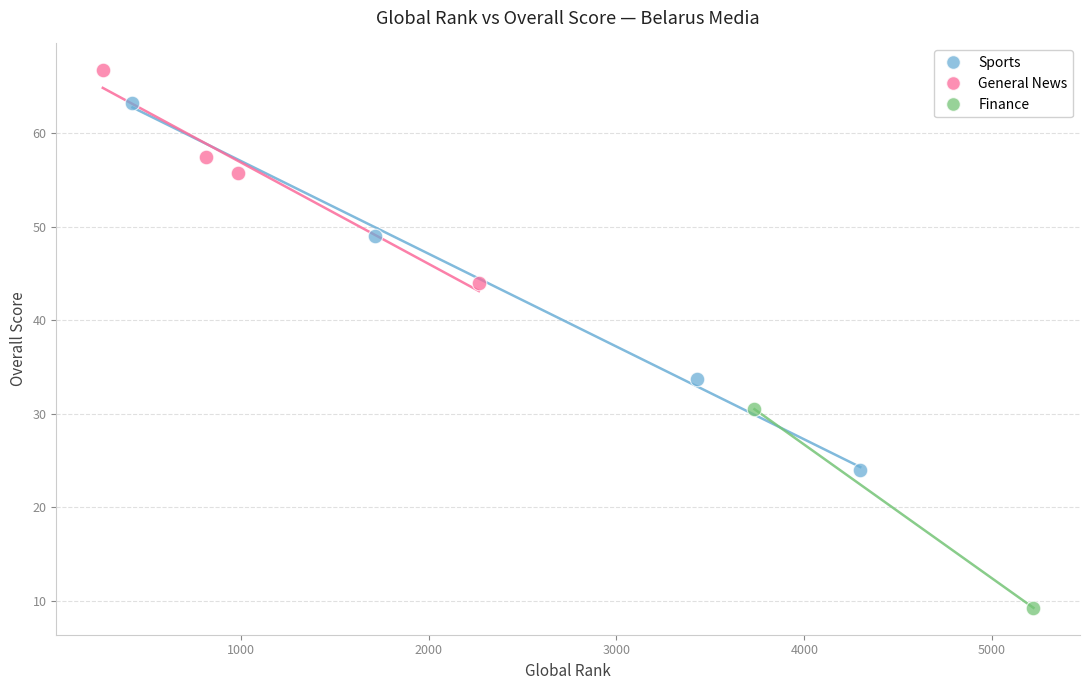

Which series has the widest spread of Y values?

Sports